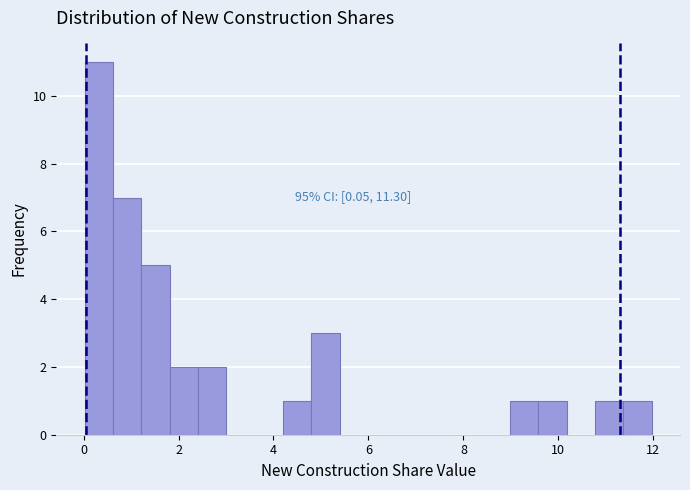

Around what value on the x-axis is the tallest bar? Give the approximate position of its centre, as read against the axis.

0.4